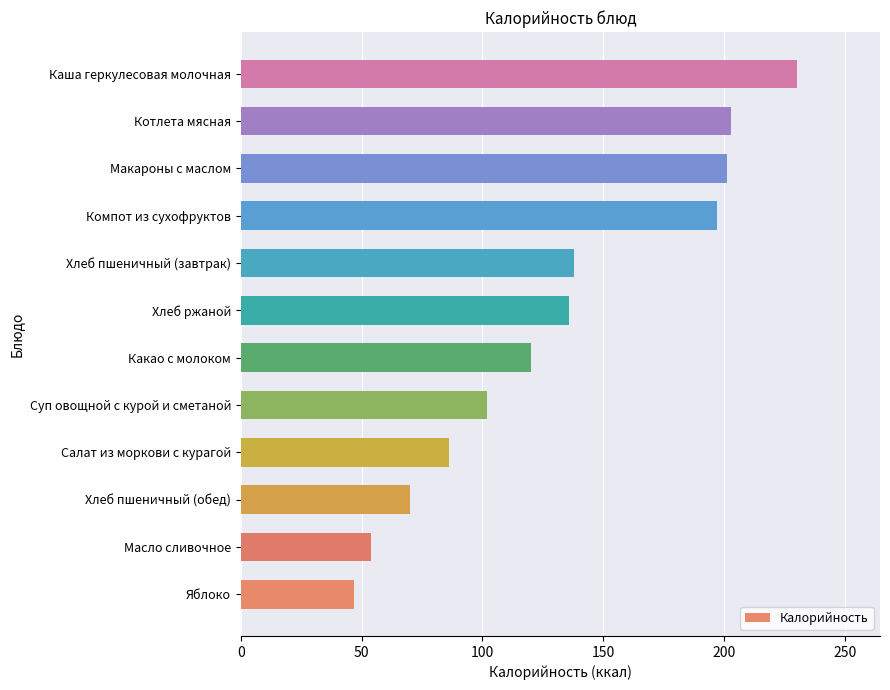

What is the difference between the second highest and second lowest values?

149